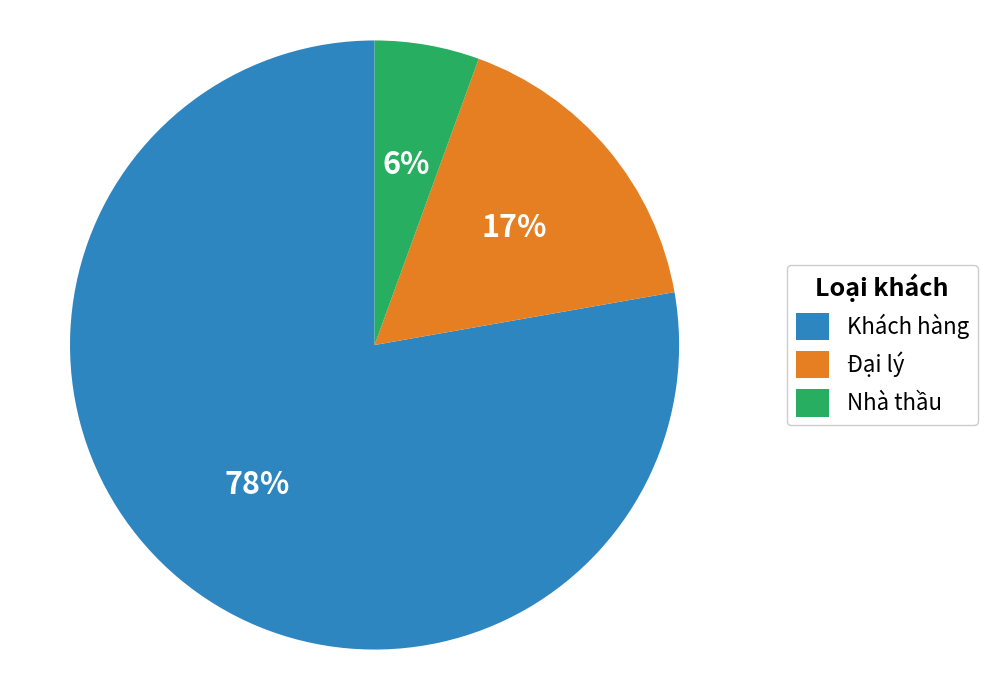

Does Nhà thầu represent more than half of the total?

No